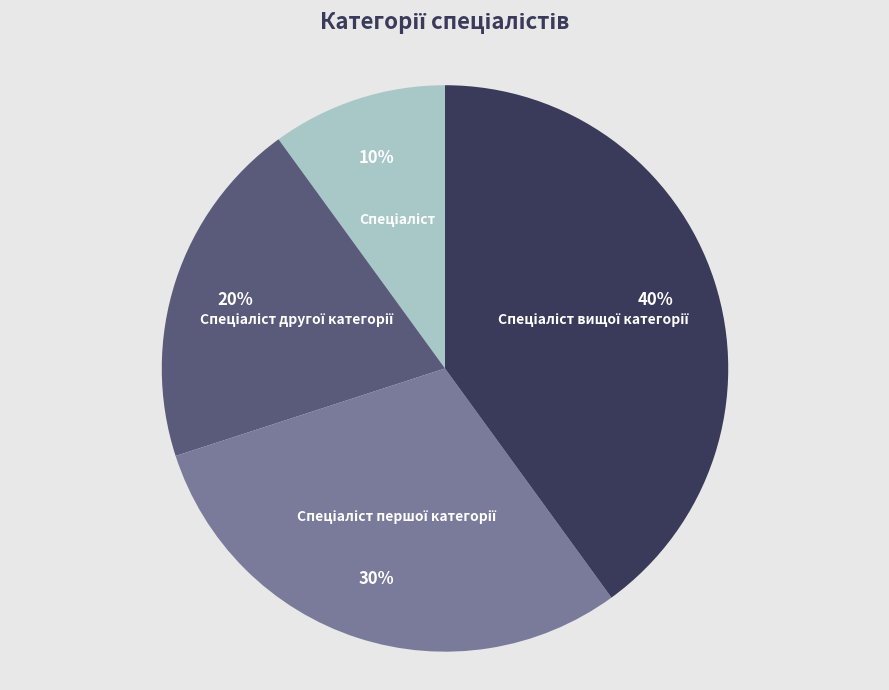

To the nearest percent, what is the average slice percentage?

25%